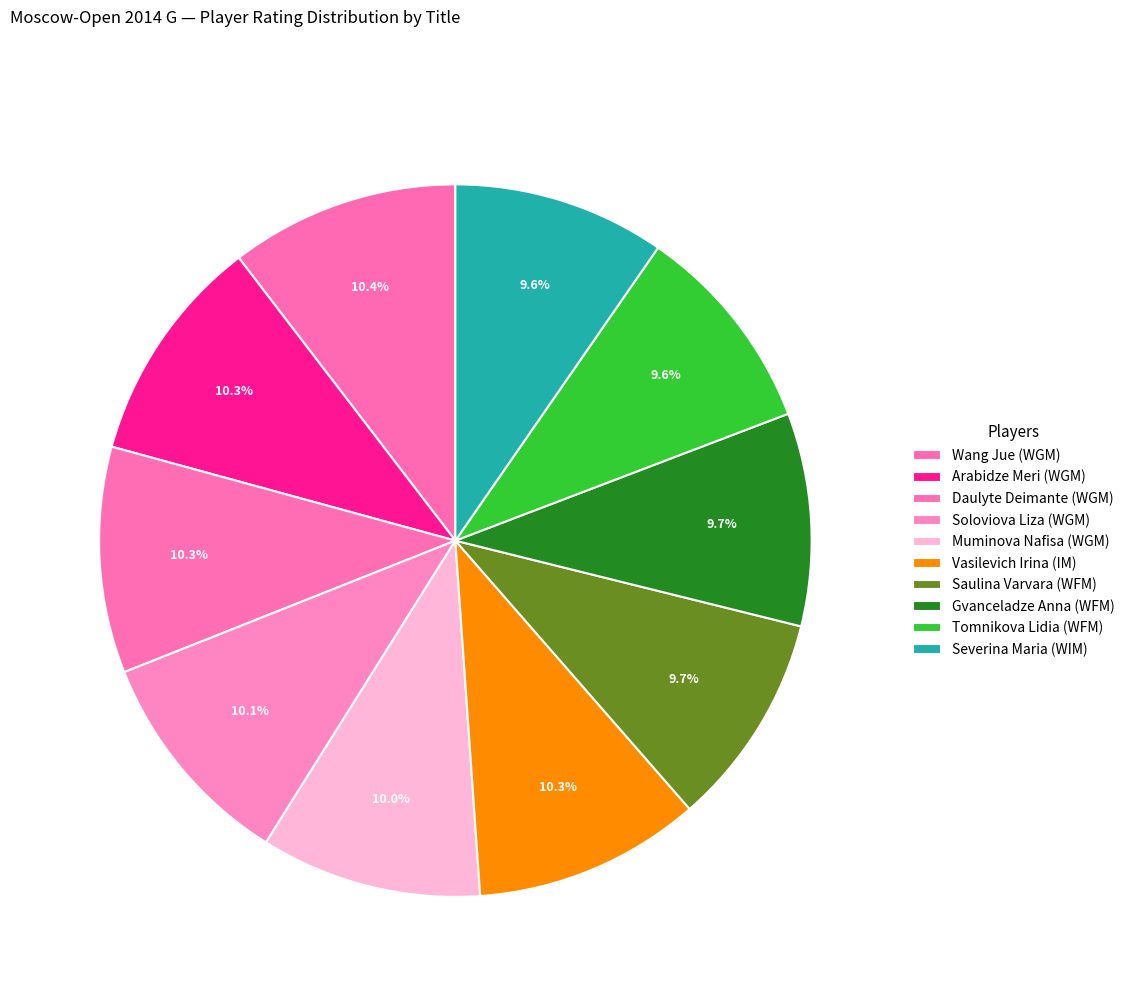

How many segments does this pie chart have?

10